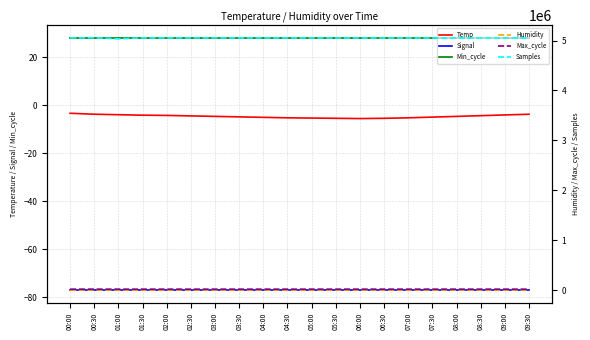

At which label does Samples reach its minimum?

01:00